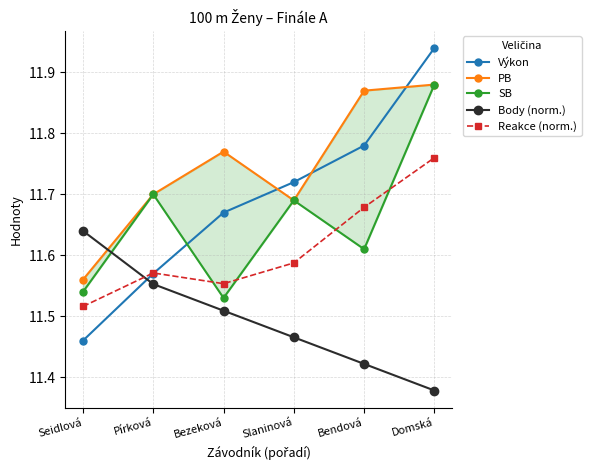

What is the difference between the highest and lowest values at Slaninová?

0.3